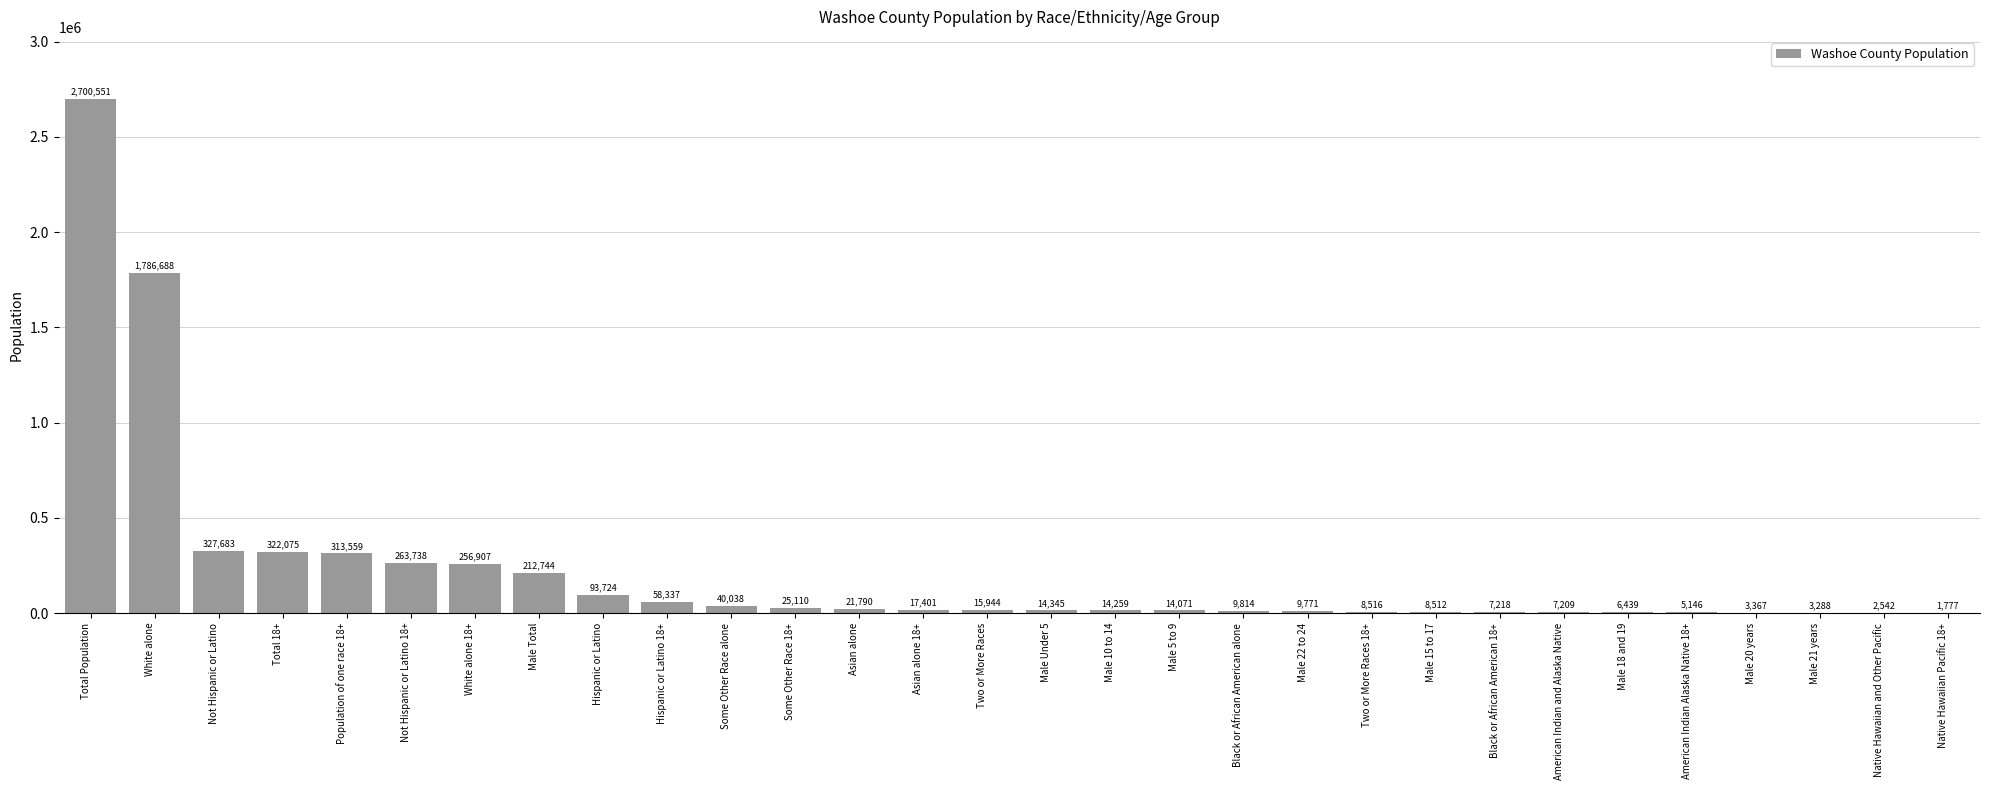

What is the maximum value shown in the chart?

2700551